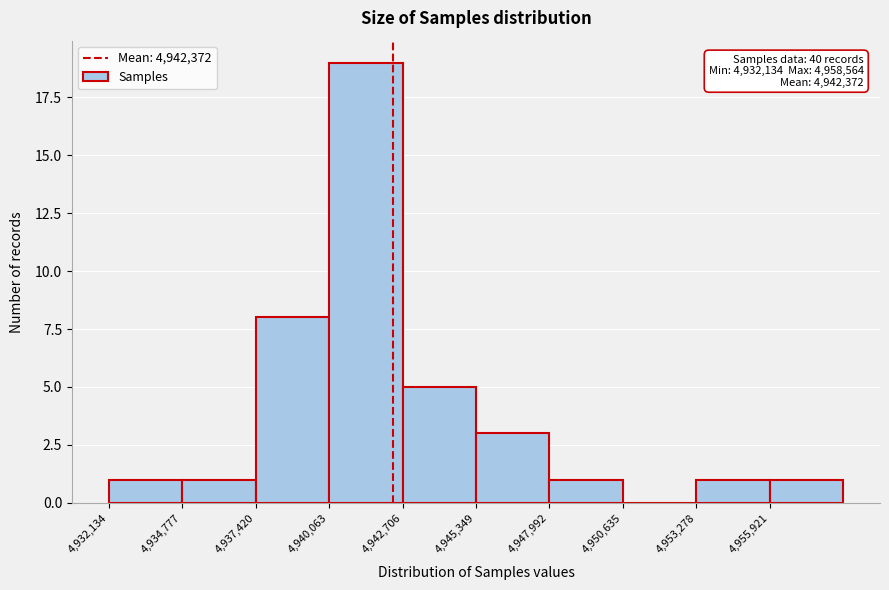

Over which range of the x-axis is the bar tallest?

4940000 to 4942500